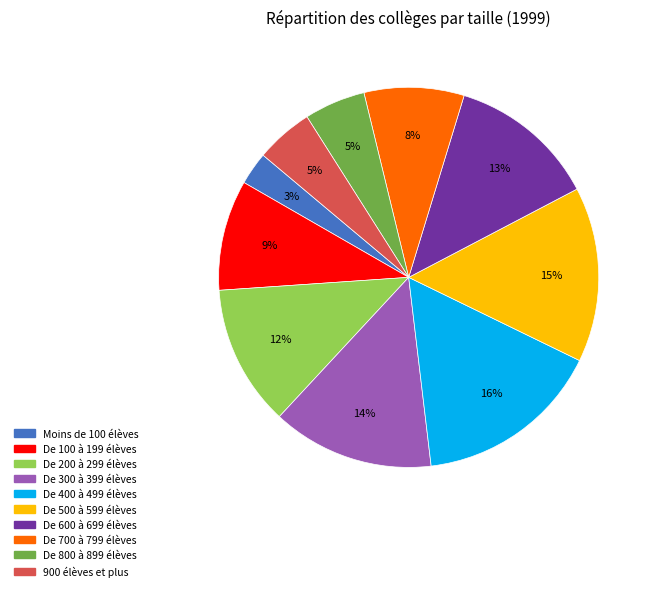

Between 900 élèves et plus and Moins de 100 élèves, which is larger?

900 élèves et plus